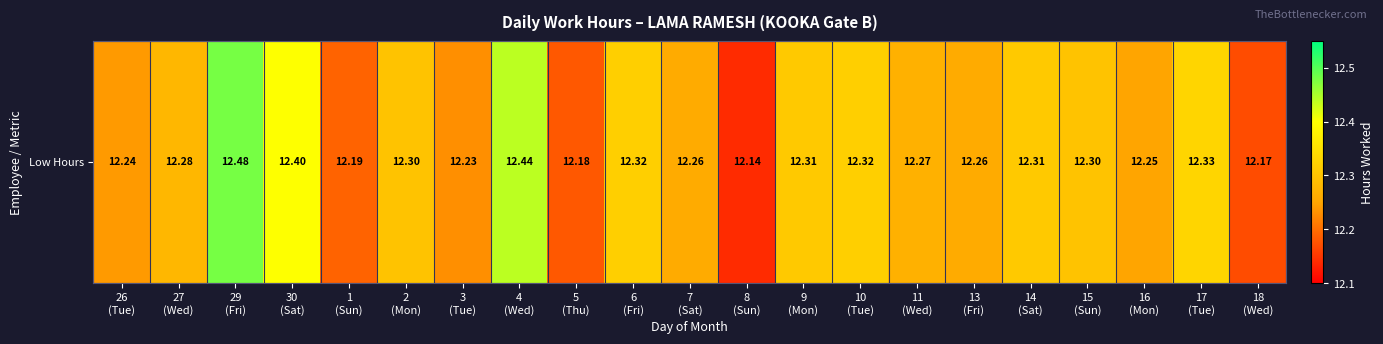

What is the change in value from 30
(Sat) to 11
(Wed)?

-0.1